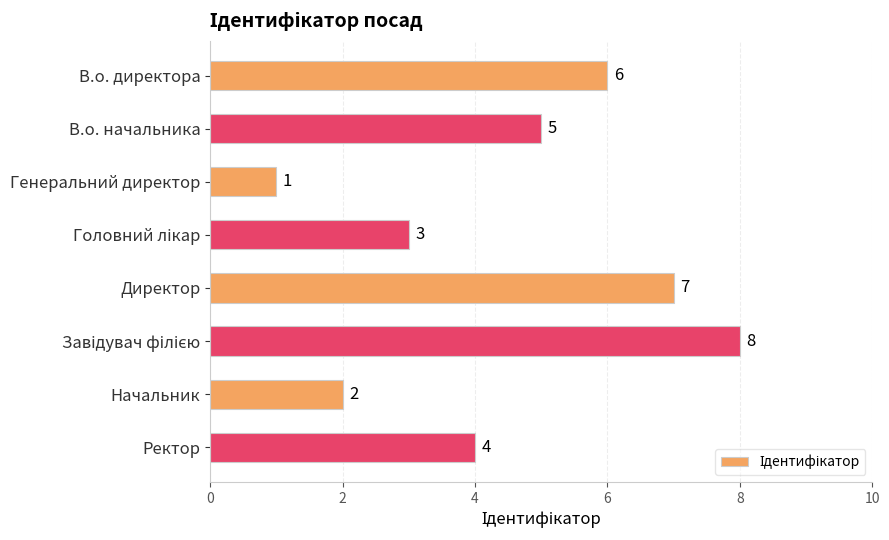

Are the bars horizontal?

Yes